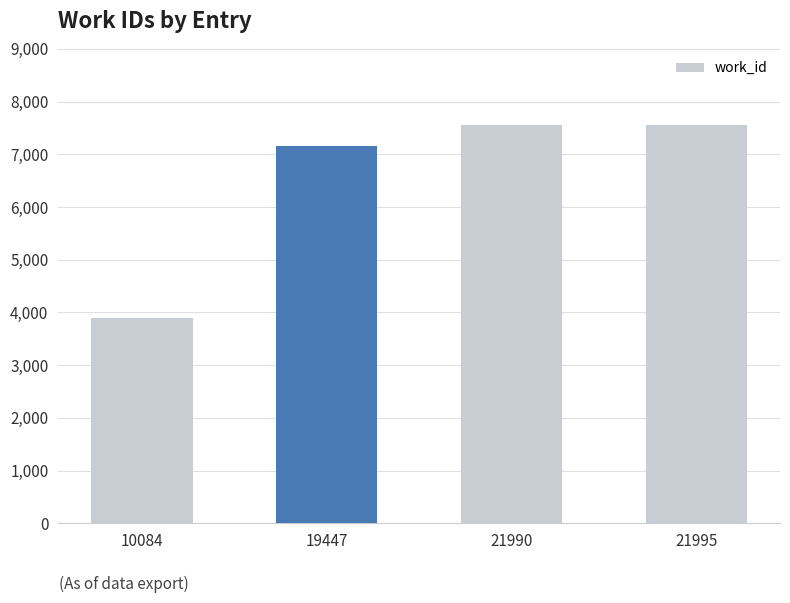

At which label is the value closest to 5730?

19447